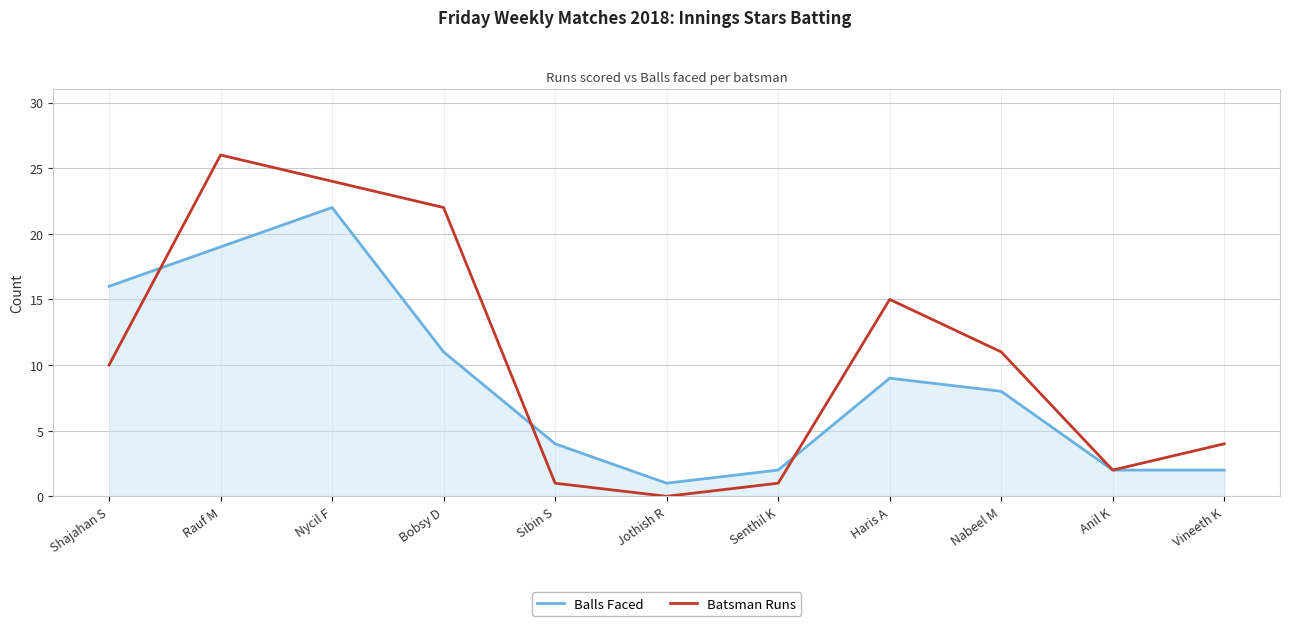

In Batsman Runs, how many points are higher than both neighbors (excluding endpoints)?

2